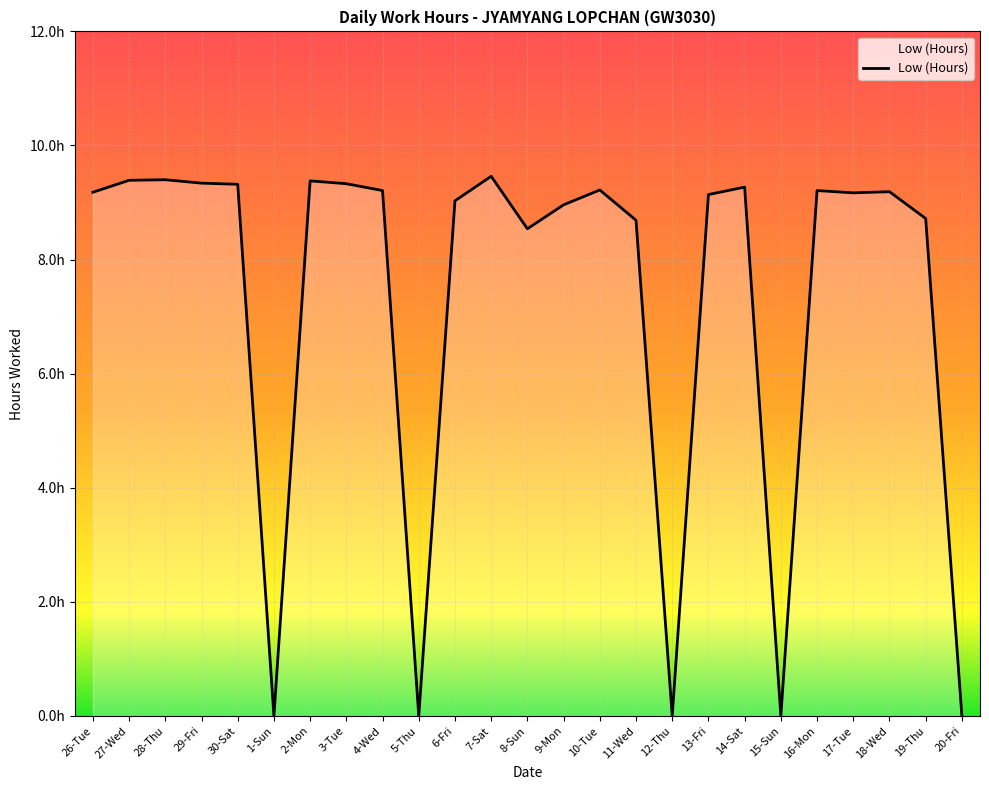

Reading right to left, extract all data points from this chart.

20-Fri=0.0	19-Thu=8.7	18-Wed=9.2	17-Tue=9.2	16-Mon=9.2	15-Sun=0.0	14-Sat=9.3	13-Fri=9.1	12-Thu=0.0	11-Wed=8.7	10-Tue=9.2	9-Mon=9.0	8-Sun=8.5	7-Sat=9.5	6-Fri=9.0	5-Thu=0.0	4-Wed=9.2	3-Tue=9.3	2-Mon=9.4	1-Sun=0.0	30-Sat=9.3	29-Fri=9.3	28-Thu=9.4	27-Wed=9.4	26-Tue=9.2